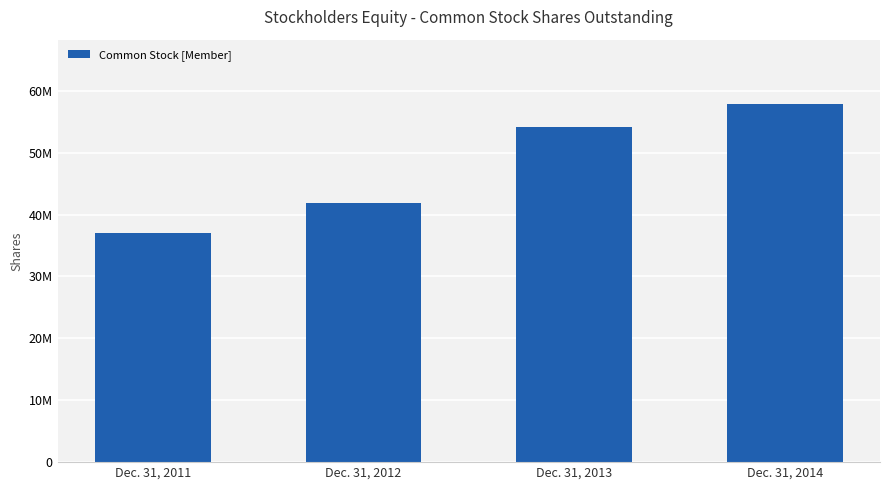

Does the chart contain any negative values?

No